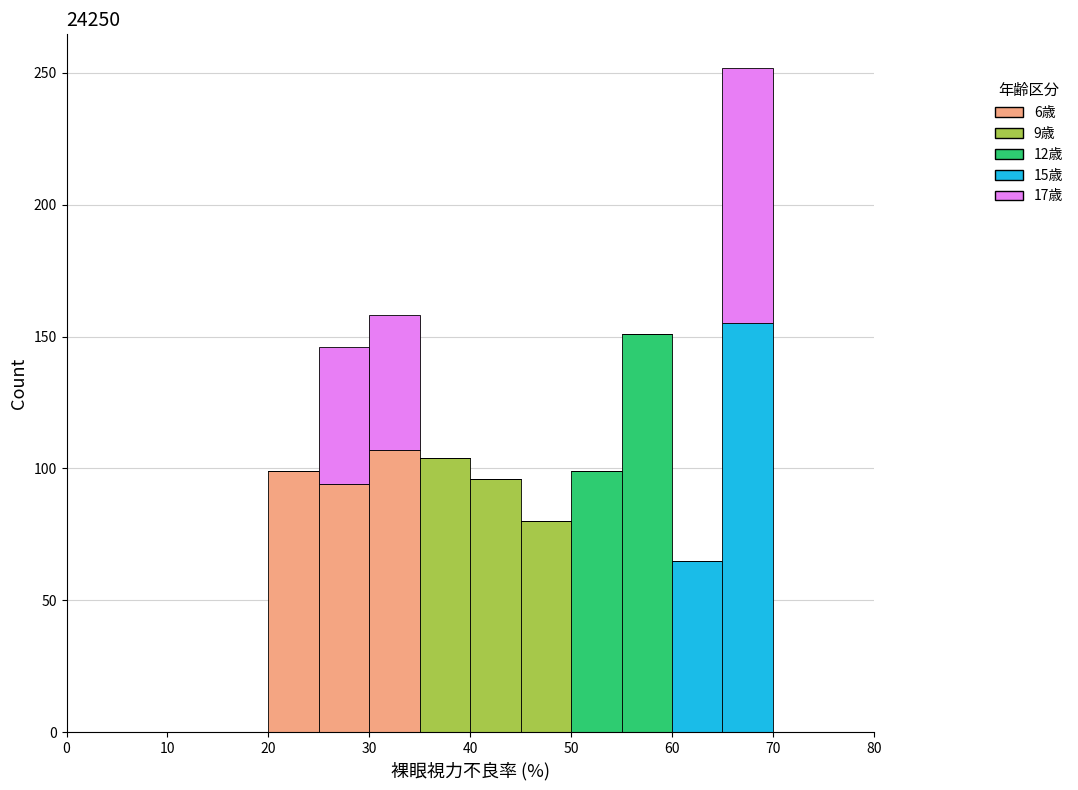

Reading left to right, list every stacked bar in this chart as the range it spans on the x-axis followed by its total height. The values are not printed on the chart, so give them approximately, as read against the axis.

0 to 5: 0
5 to 10: 0
10 to 15: 0
15 to 20: 0
20 to 25: 100
25 to 30: 145
30 to 35: 160
35 to 40: 105
40 to 45: 95
45 to 50: 80
50 to 55: 100
55 to 60: 150
60 to 65: 65
65 to 70: 250
70 to 75: 0